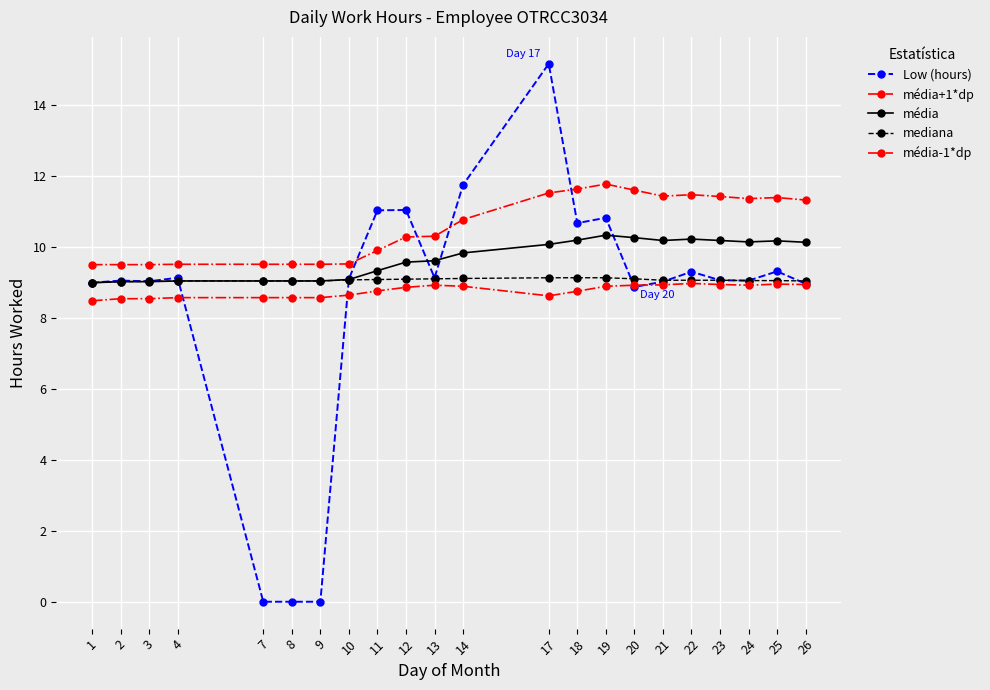

True or false: média has a value of 14.6 at 13.

False